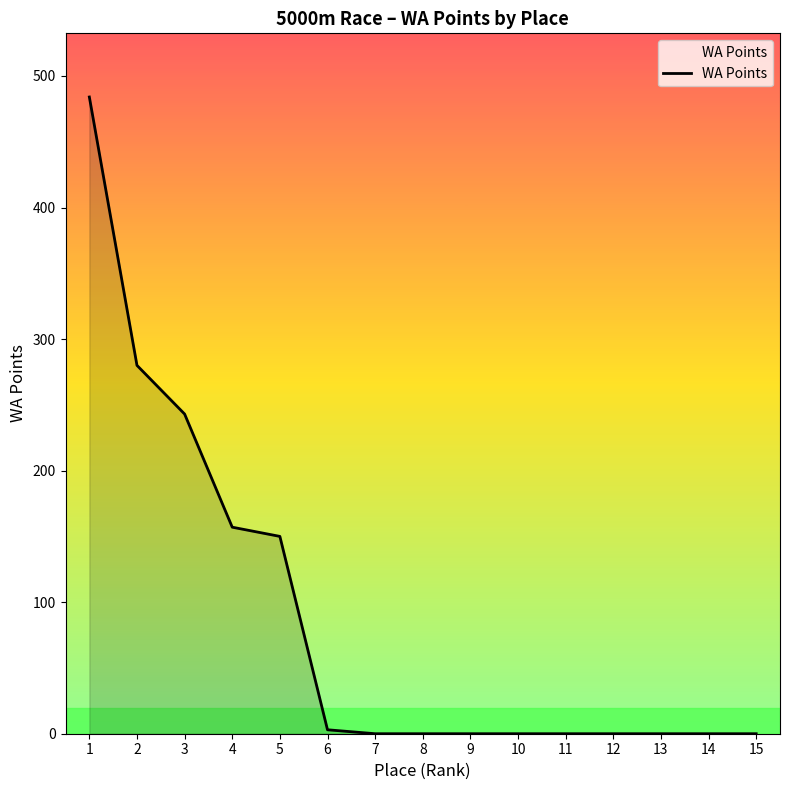

What is the difference between the maximum and second lowest values?

484